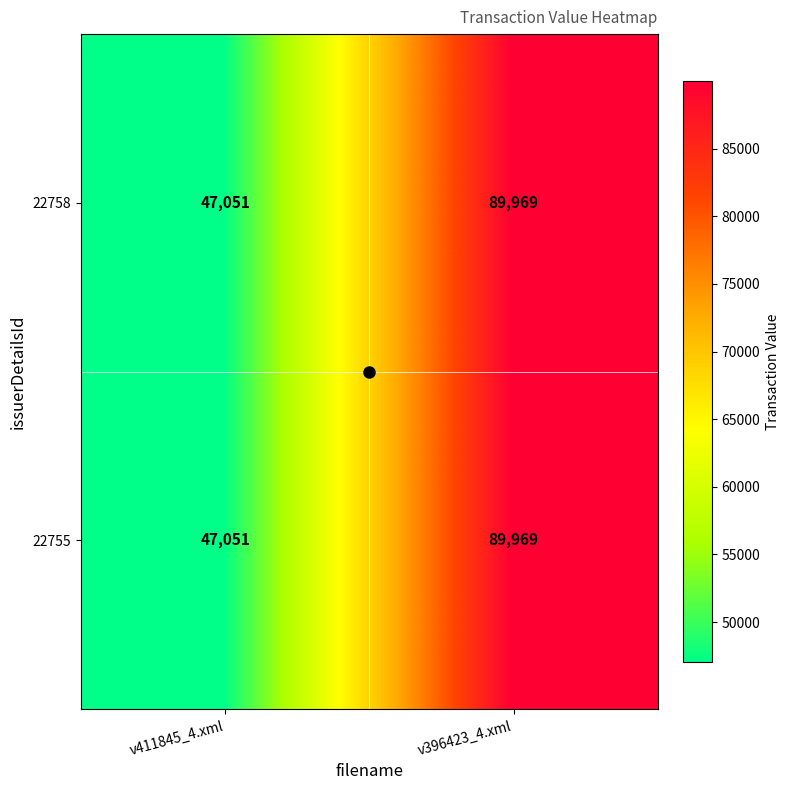

The 22755 series shows 24646 at v411845_4.xml. True or false?

False